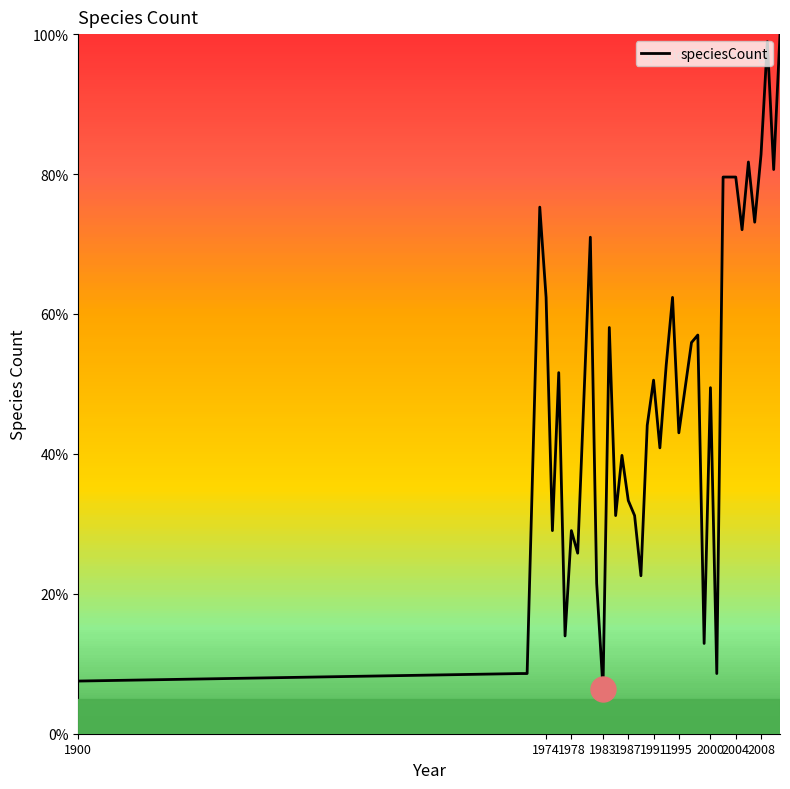

What is the sum of all values?

1932.3